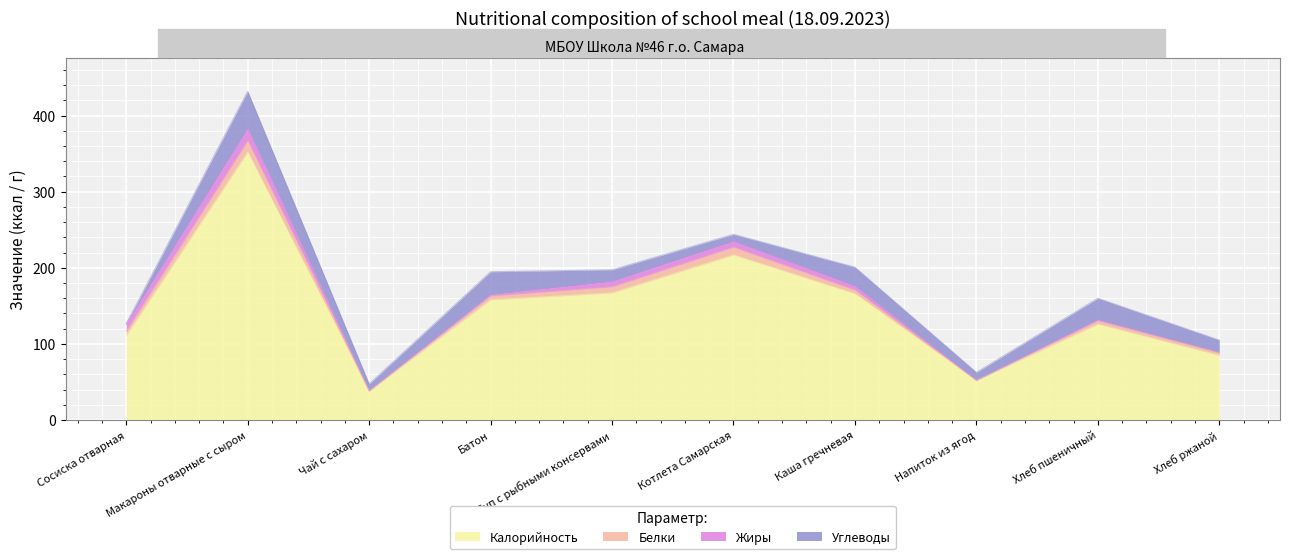

Is the value of Жиры at Макароны отварные с сыром greater than the value of Белки at Батон?

Yes